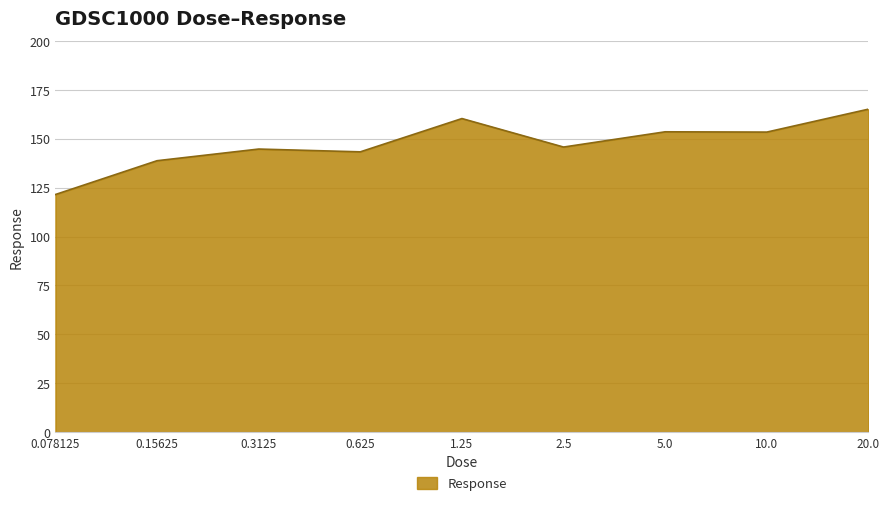

What is the maximum value shown in the chart?

165.1